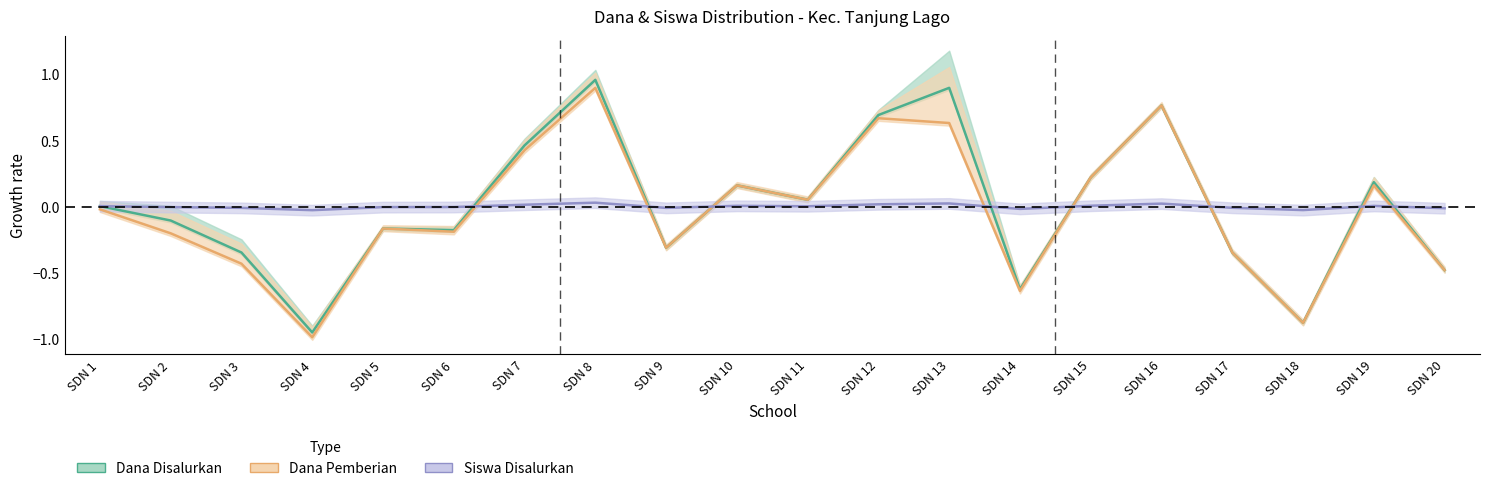

What is the sum of all dana_pemberian values?

-0.7